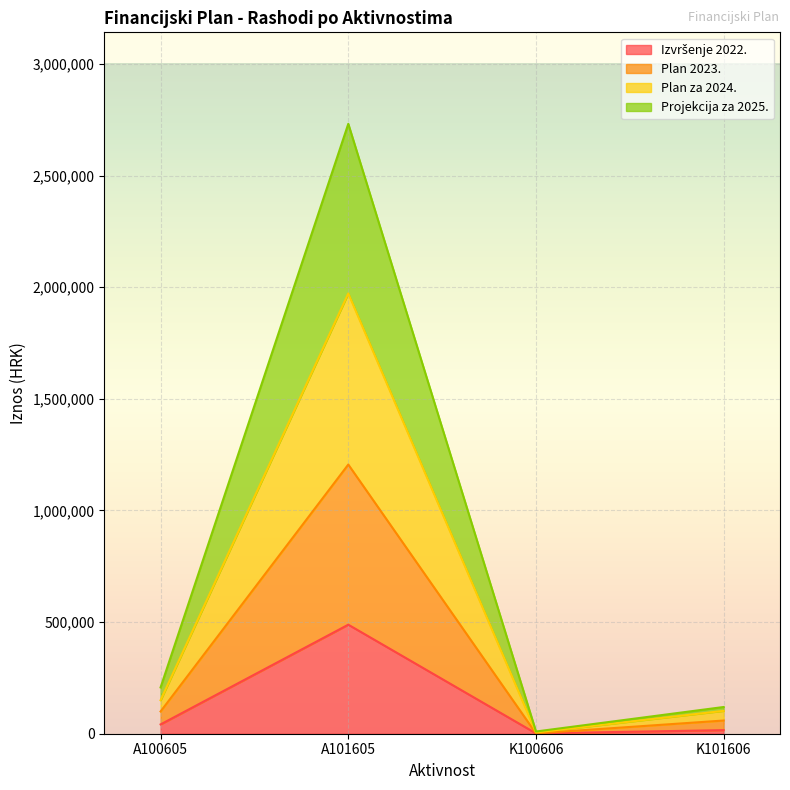

Does the chart display data point markers on the line(s)?

No